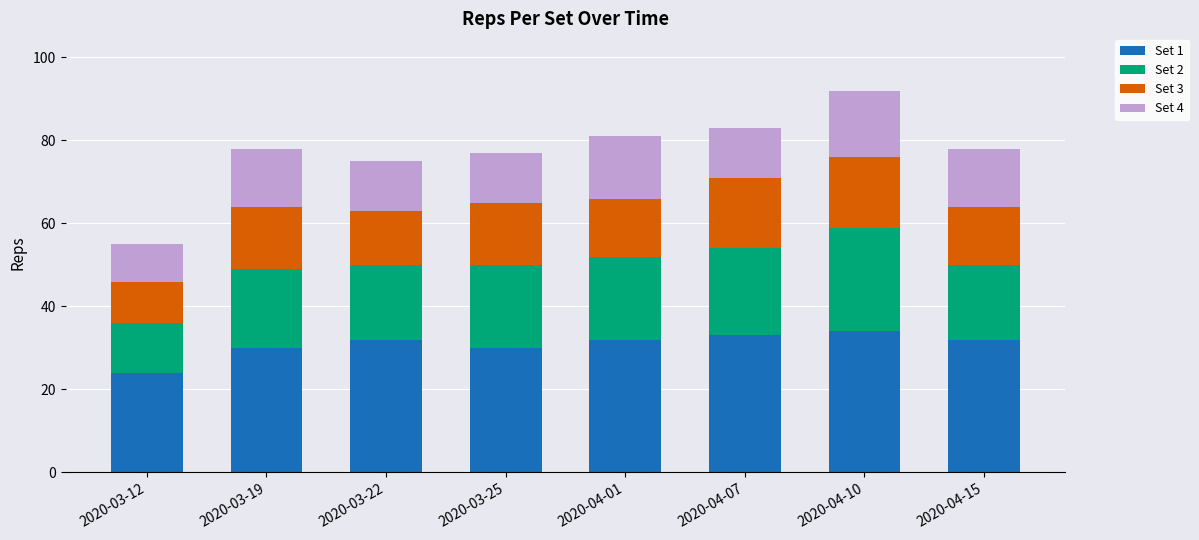

The Set 1 series shows 49 at 2020-04-10. True or false?

False